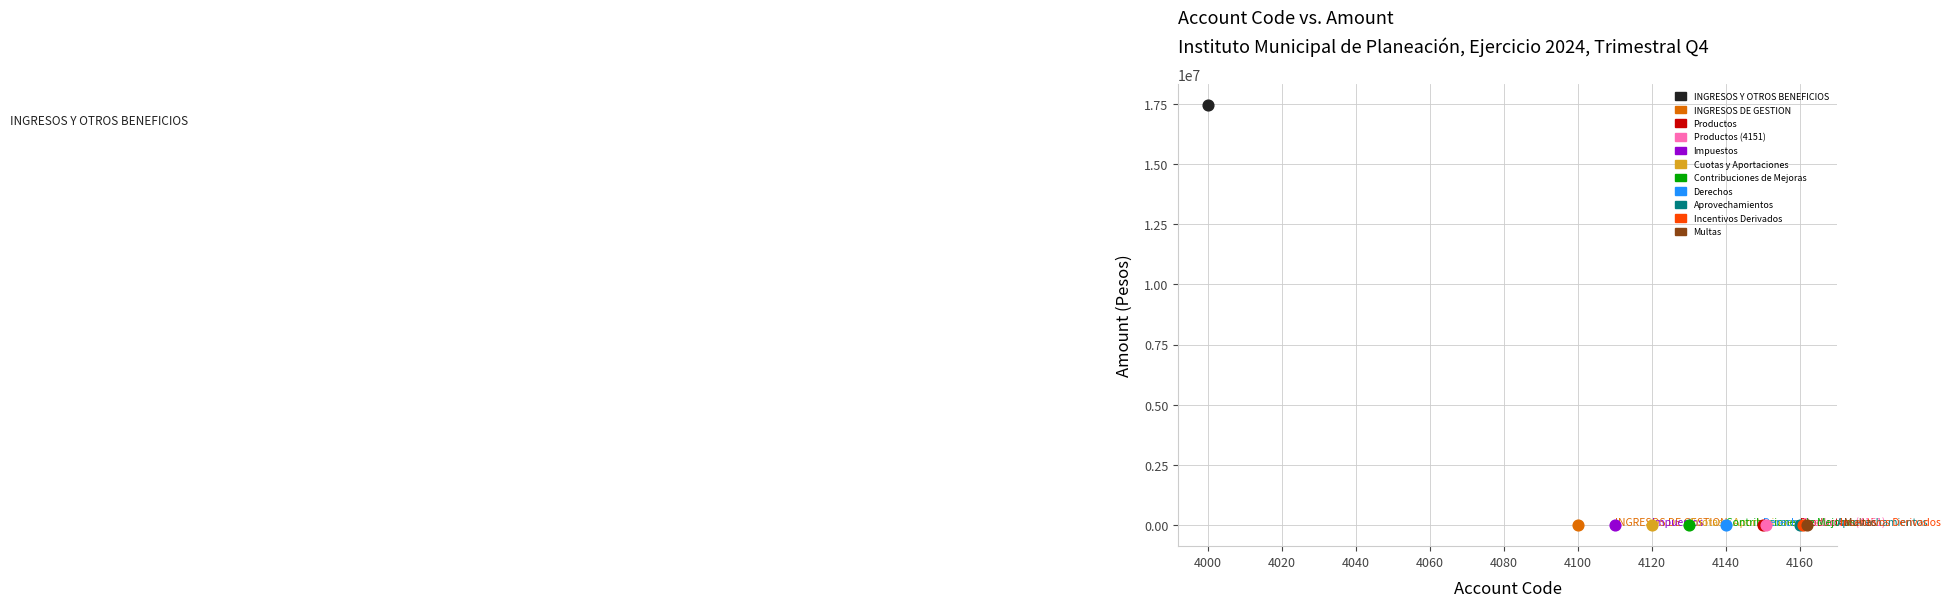

Which series reaches the maximum Y coordinate?

INGRESOS Y OTROS BENEFICIOS